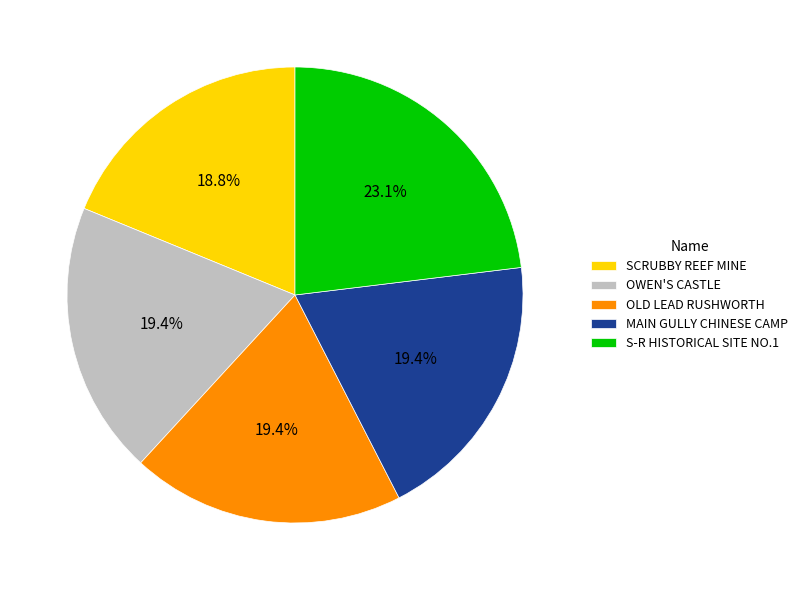

Approximately how many times larger is the value at S-R HISTORICAL SITE NO.1 compared to OLD LEAD RUSHWORTH?

1.2